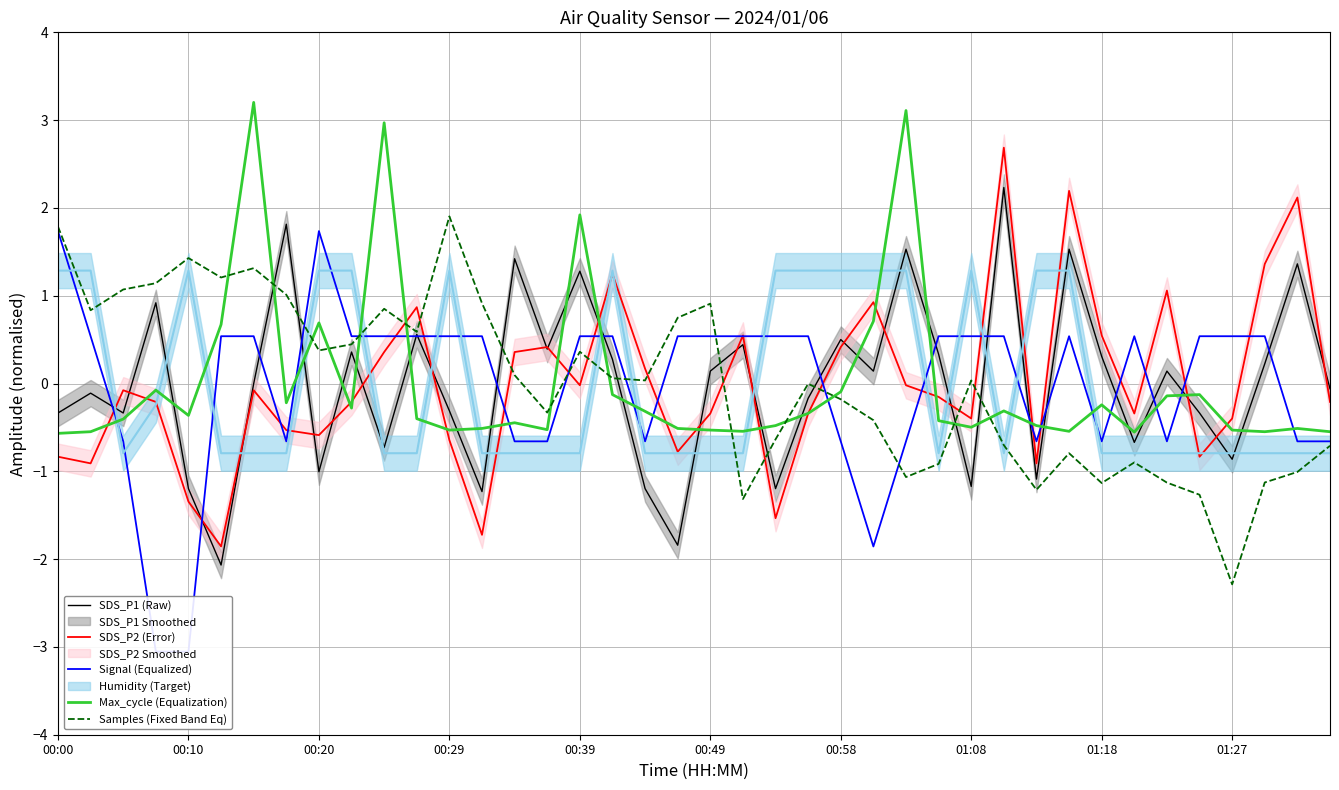

What is the value of the Signal (Equalized) point at the 30th from the left?

0.5